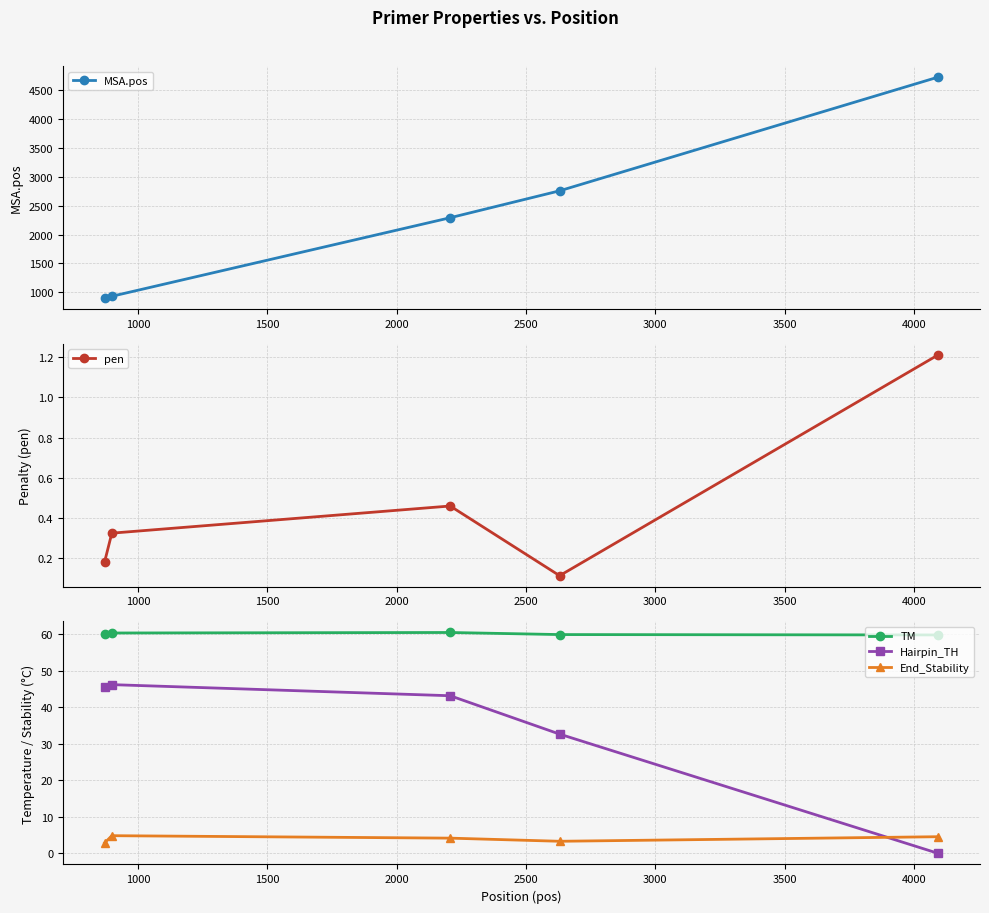

How many values in the End_Stability series exceed 4?

3